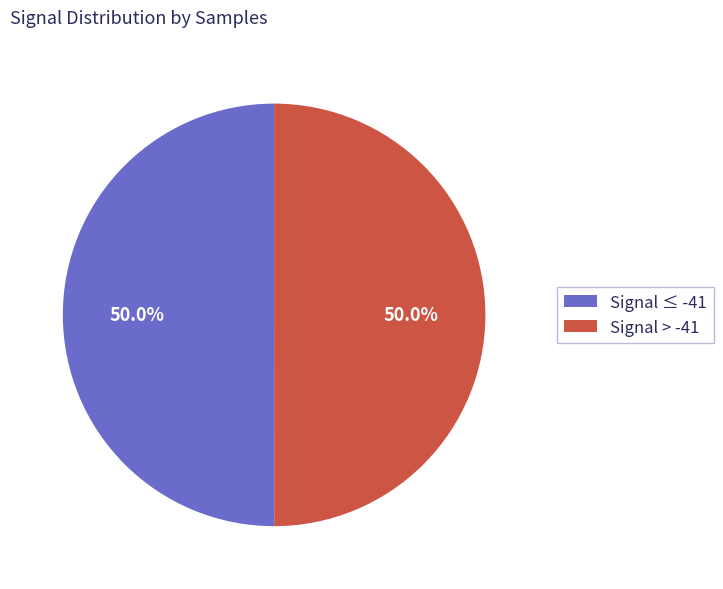

What percentage is NOT represented by Signal ≤ -41?

50.0%